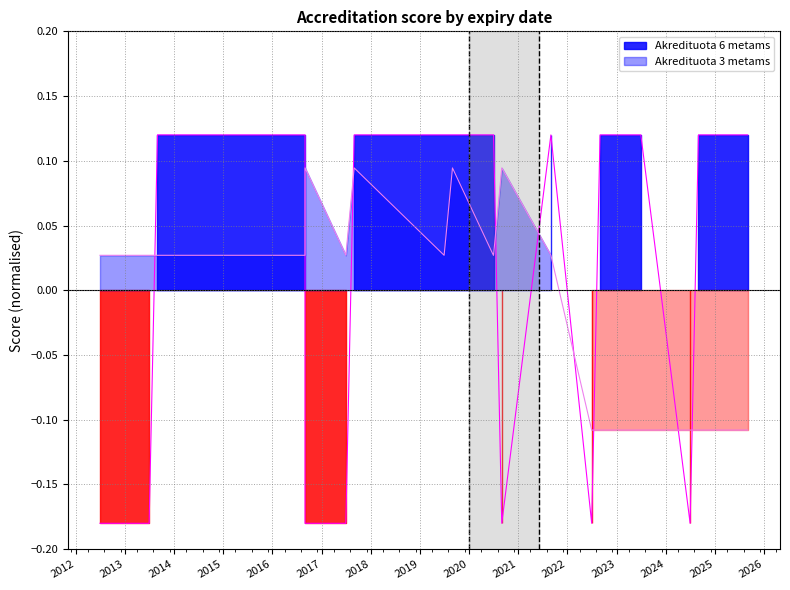

How many values in Akredituota 3 metams are above zero?

14